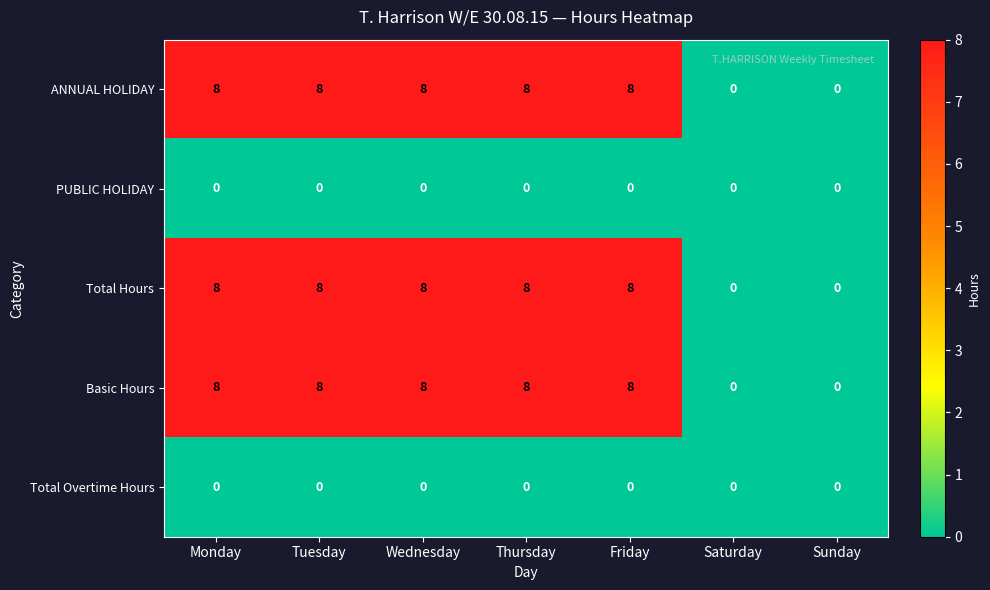

The Total Hours series shows 0 at Saturday. True or false?

True